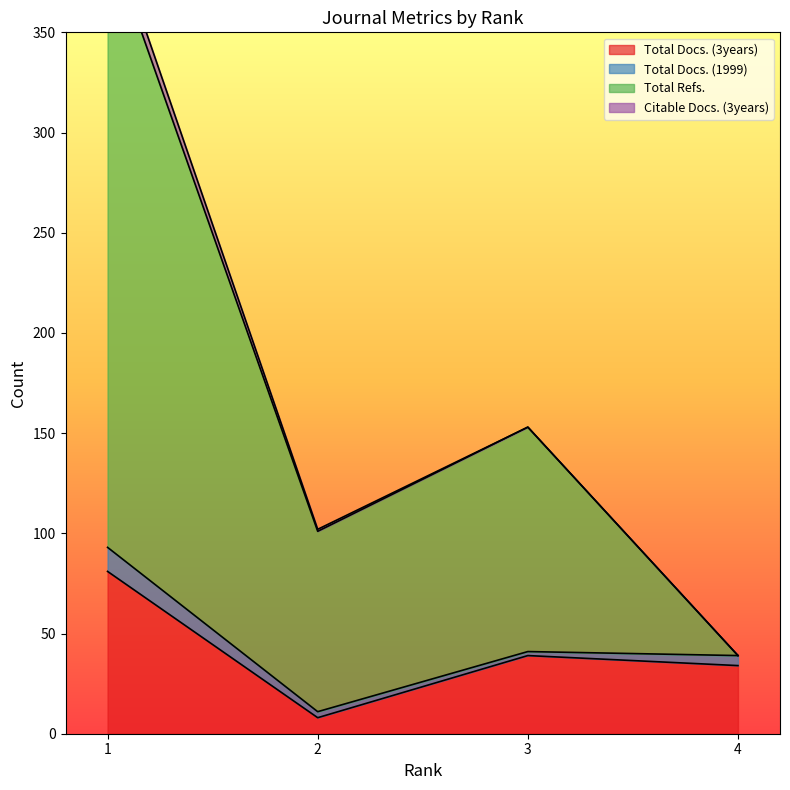

True or false: Total Refs. and Total Docs. (3years) cross at least once.

False